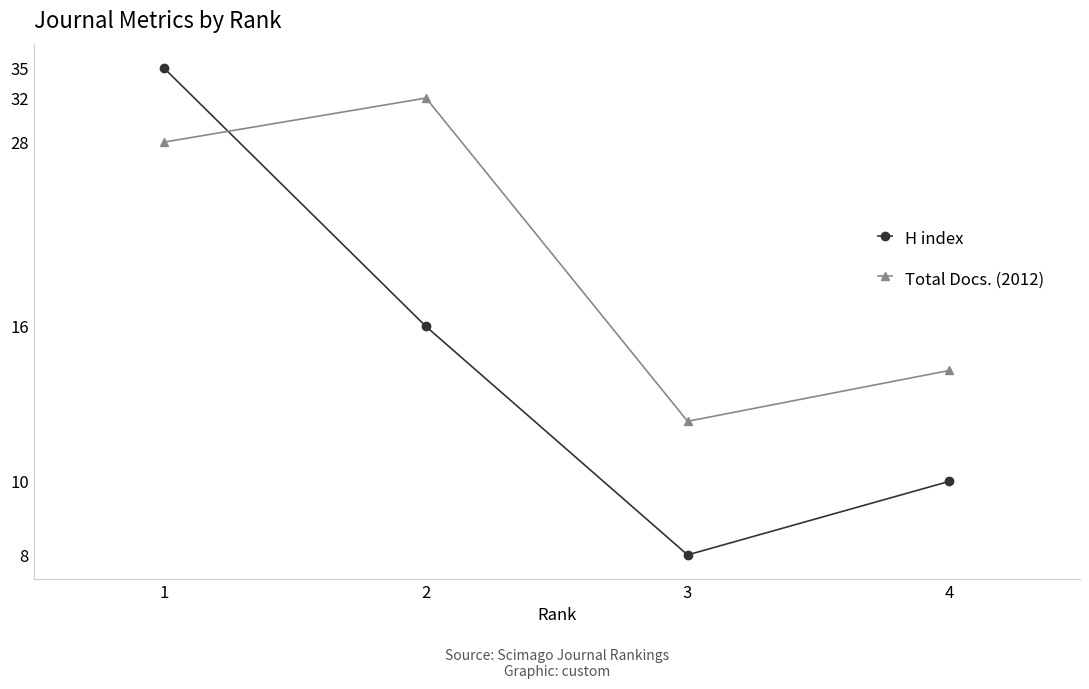

Which has a higher value, 2 or 4?

2